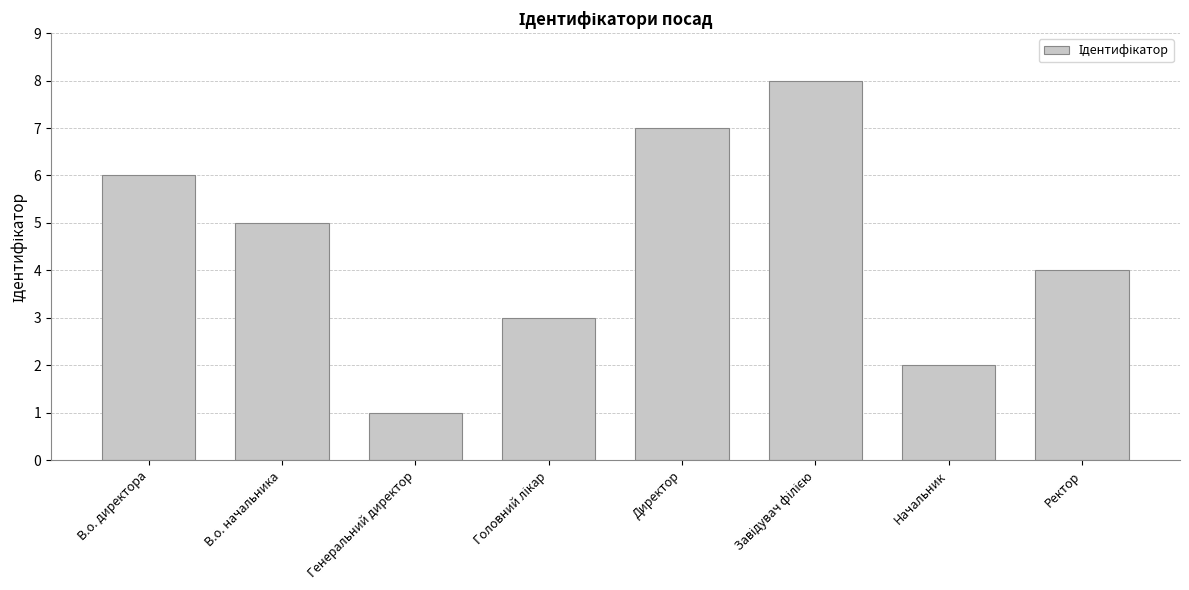

Between Начальник and Ректор, which is larger?

Ректор